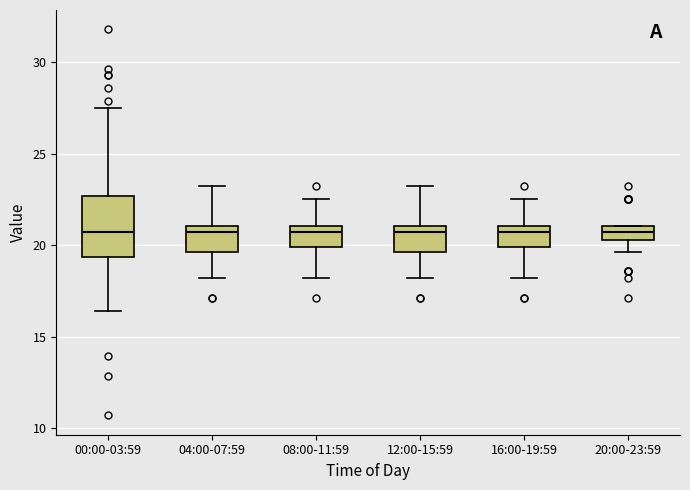

Where does the upper whisker of the box for 12:00-15:59 end on the y-axis? The values are not printed on the chart, so give them approximately, as read against the axis.

23.0